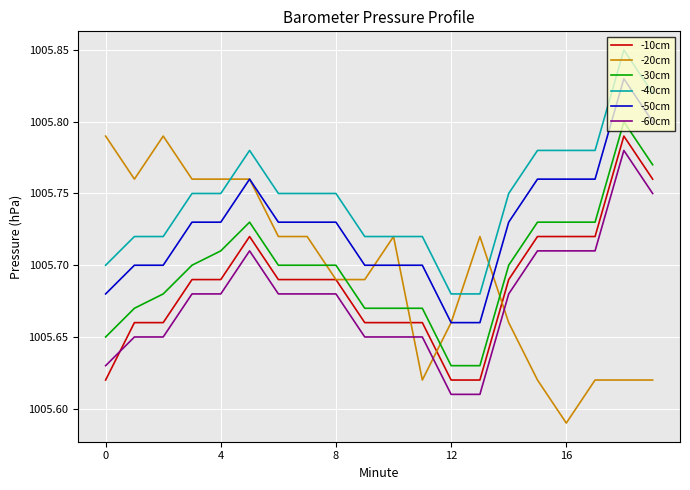

Count the -40cm values in the range 1005 to 1006.

20